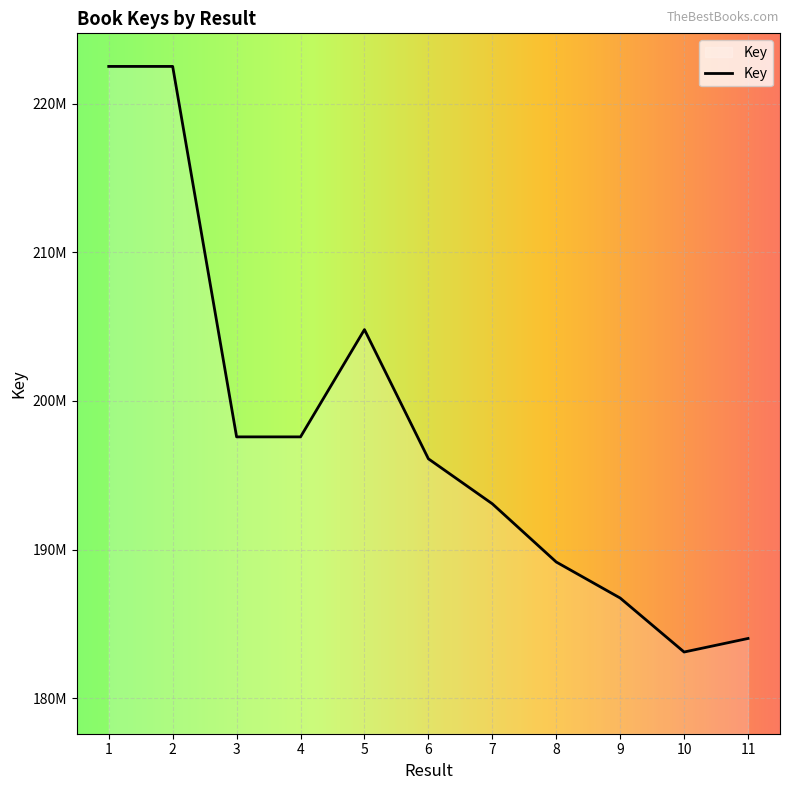

Which label corresponds to the largest value in the chart?

1